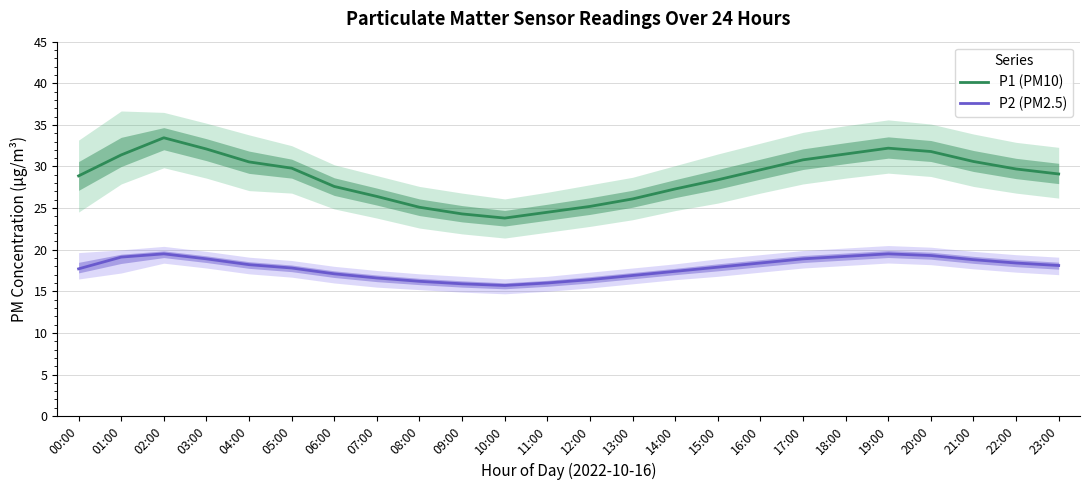

What is the value of the P1 (PM10) point at the 17th from the left?

29.6